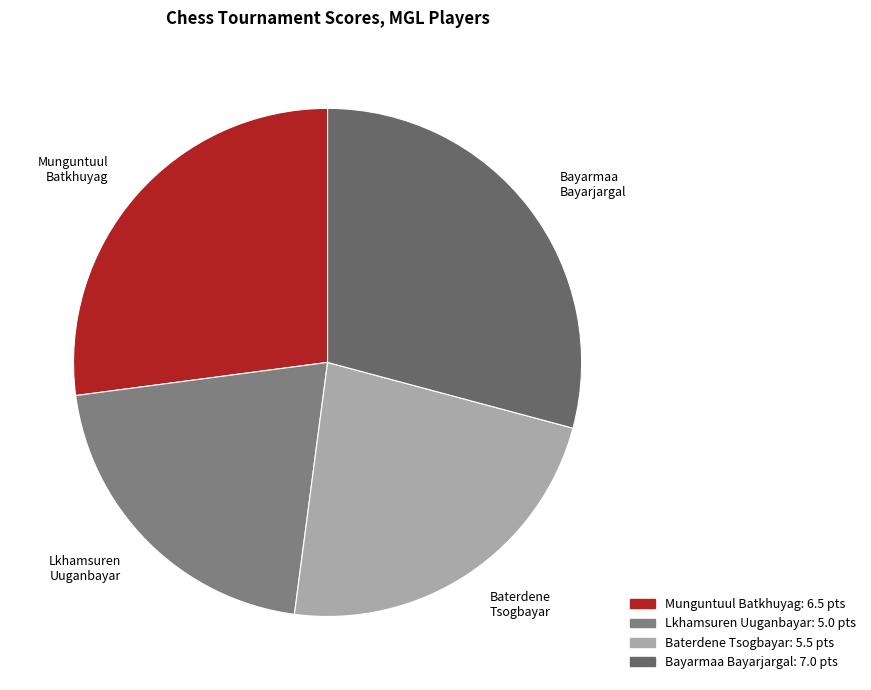

Is there a majority slice in this chart?

No